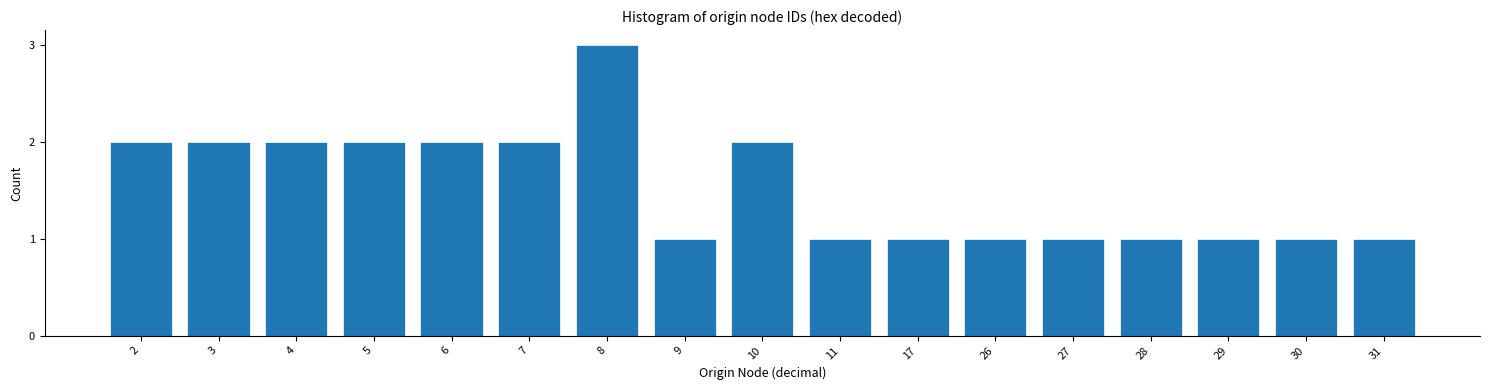

Reading left to right, what are all the values shown in this chart?

2=2	3=2	4=2	5=2	6=2	7=2	8=3	9=1	10=2	11=1	17=1	26=1	27=1	28=1	29=1	30=1	31=1